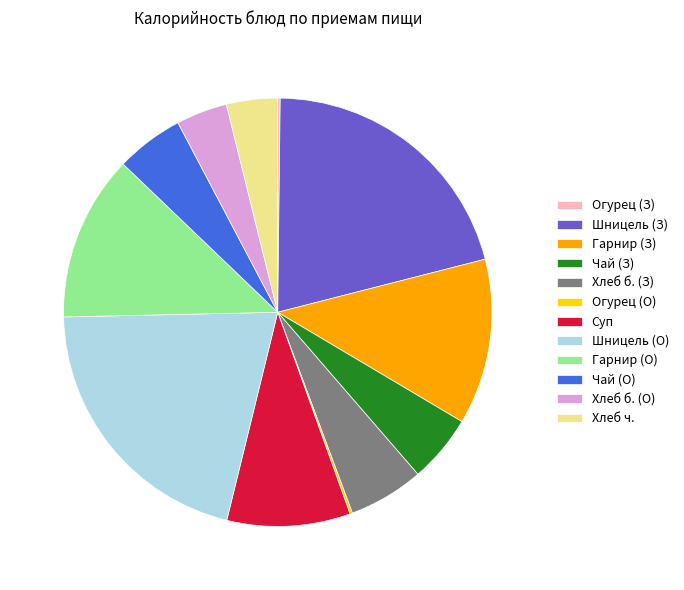

True or false: Хлеб б. (З) accounts for 19% of the total.

False